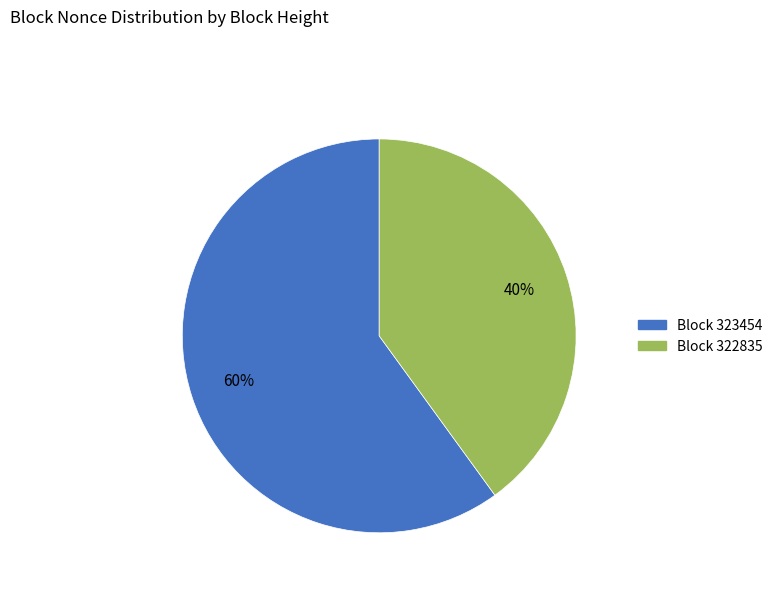

How many segments does this pie chart have?

2